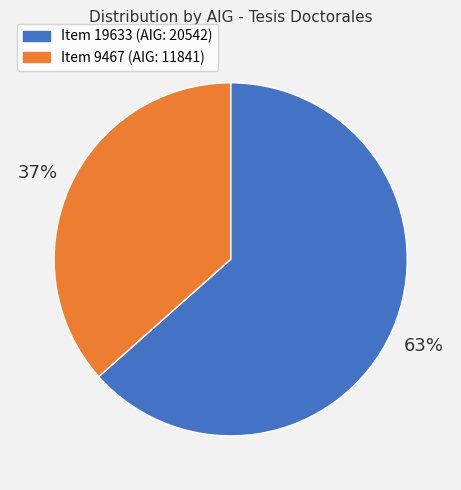

True or false: Item 19633 (AIG: 20542) accounts for 63% of the total.

True